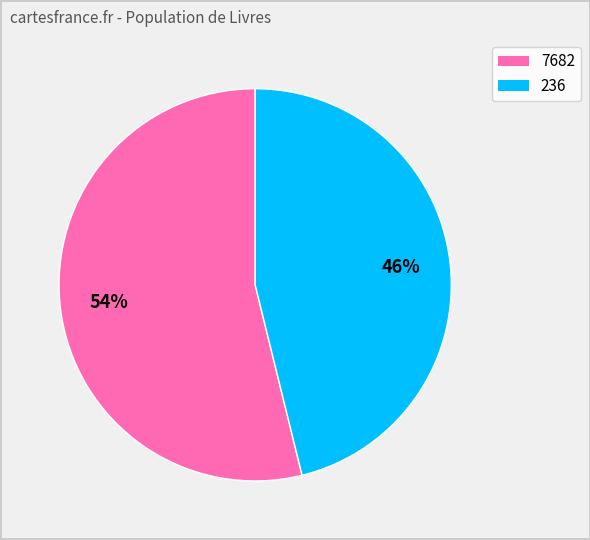

Approximately how many times larger is the value at 236 compared to 7682?

0.9